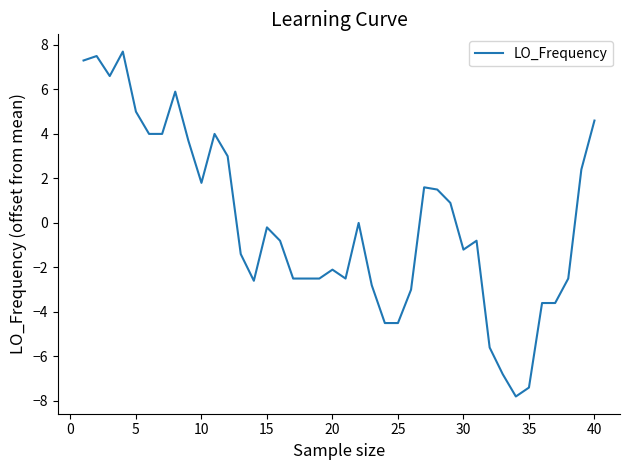

What is the difference between the maximum and minimum values?

15.5